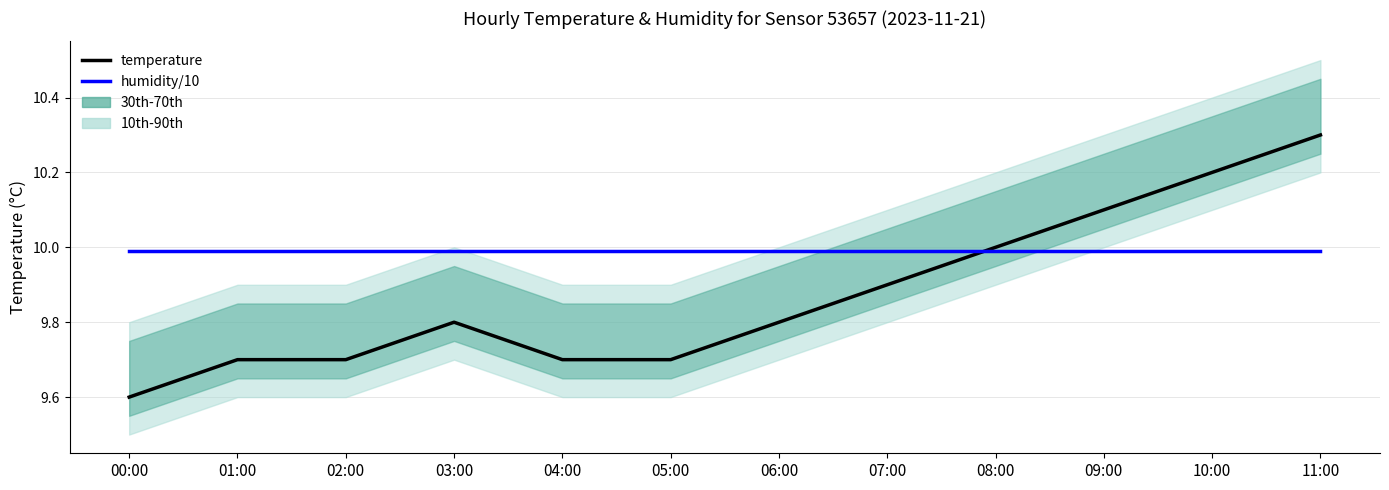

True or false: temperature and humidity intersect in this chart.

True